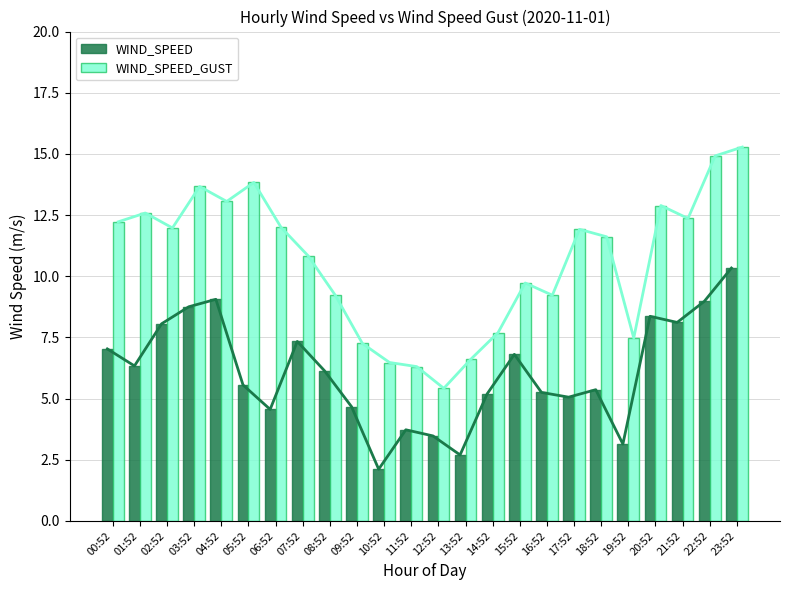

At which category is the sum across all series the highest?

23:52